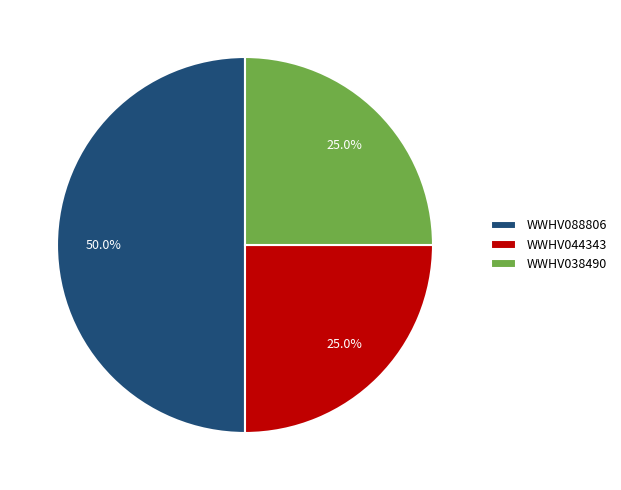

Which slice is the largest?

WWHV088806